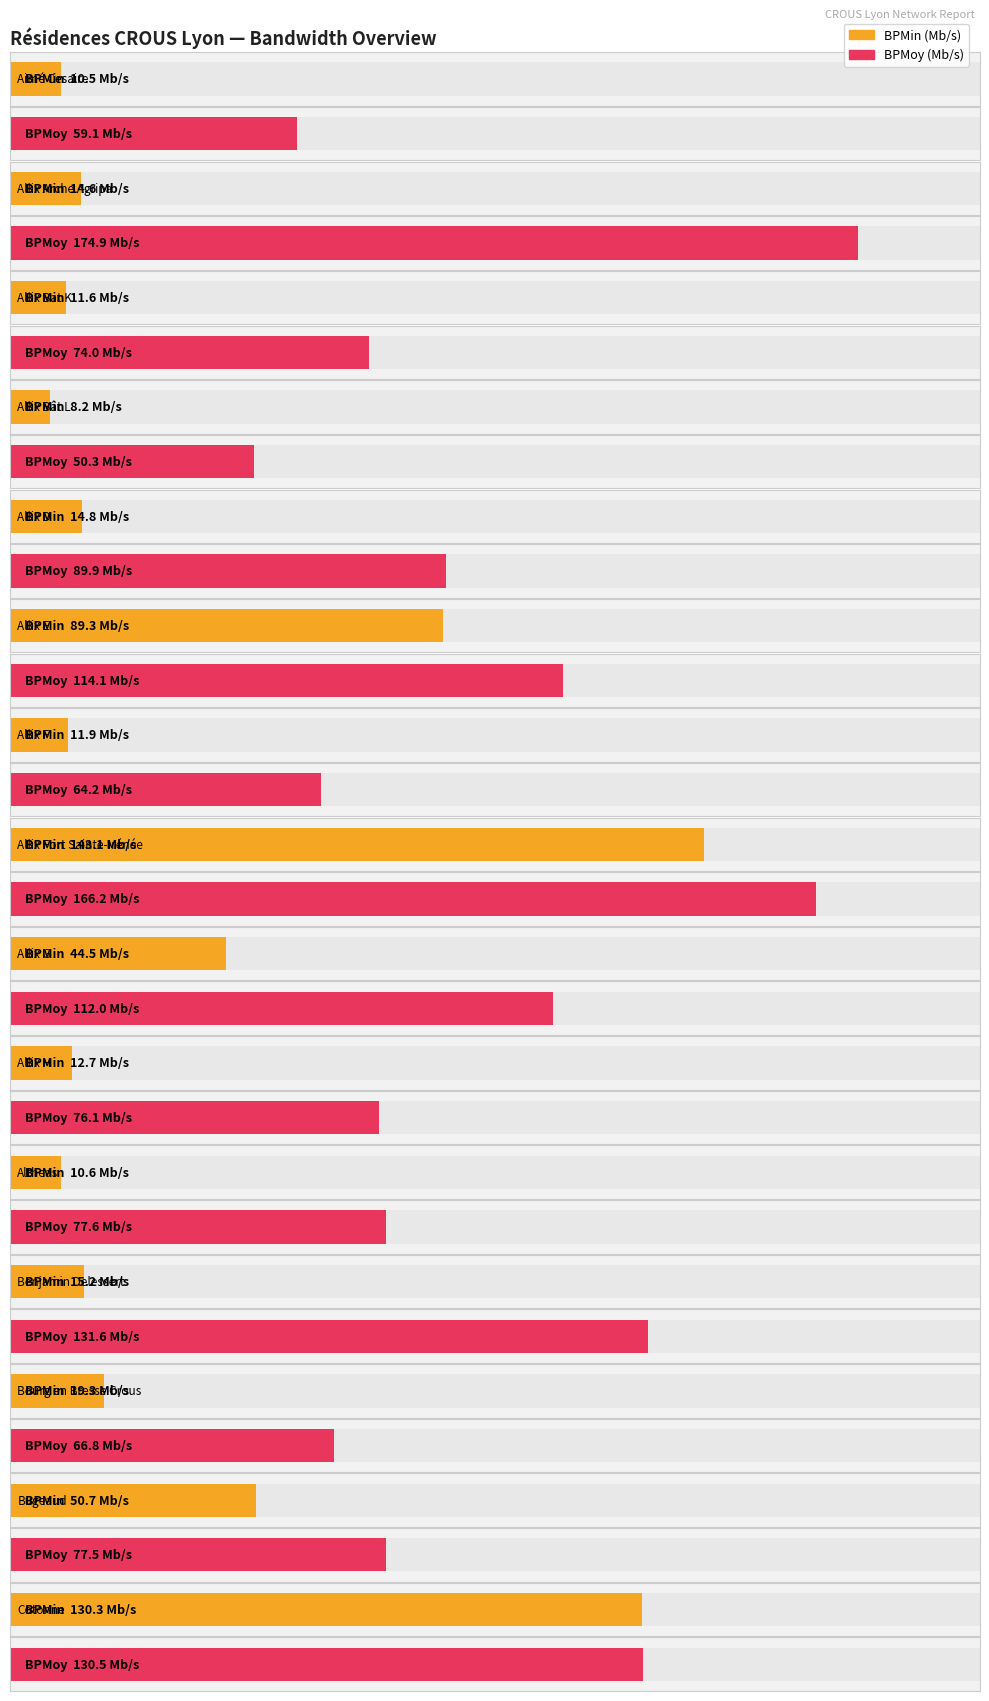

What are all the series names shown in the legend?

BPMin (Mb/s), BPMoy (Mb/s)